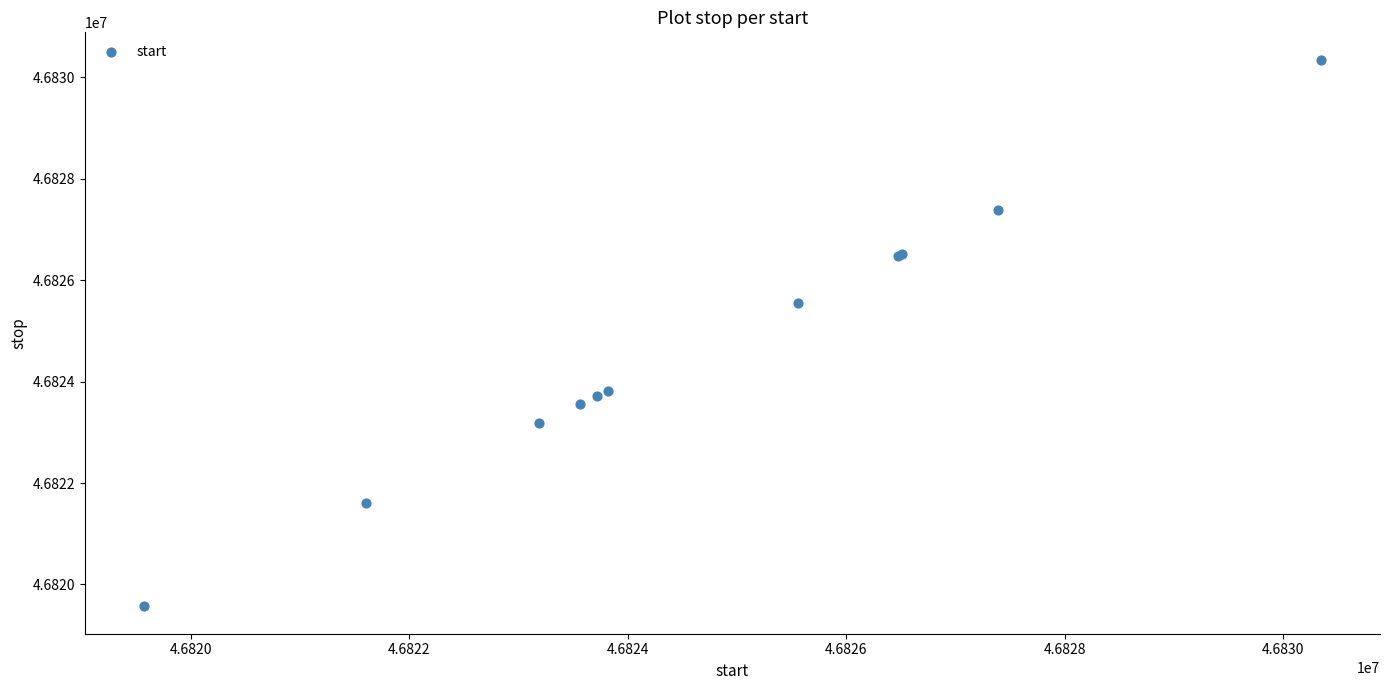

What Y value in the scatter plot is closest to 46824958?

46825556